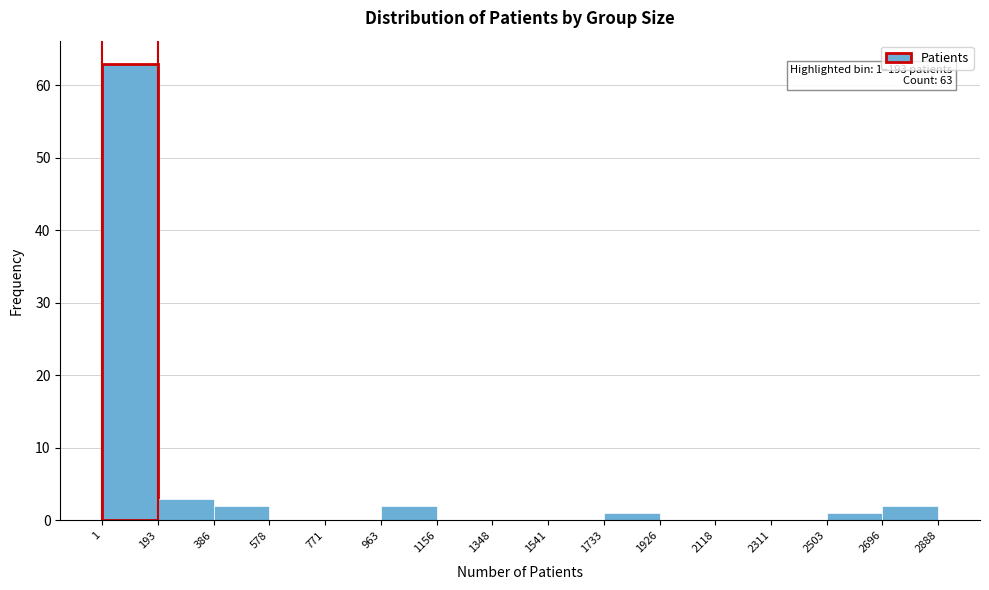

Which range on the x-axis has the tallest bar?

1 to 193